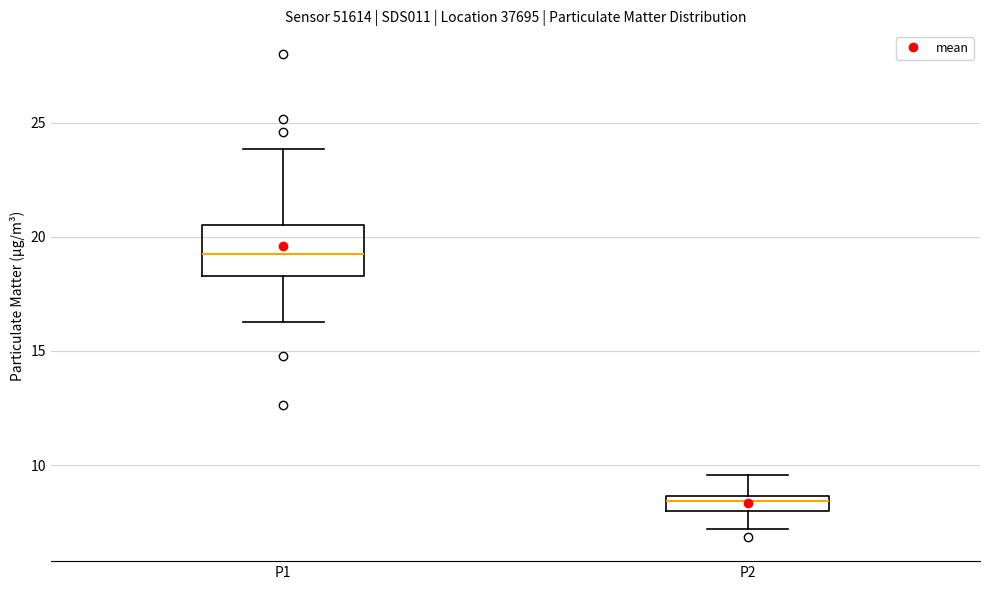

Where is the lower edge of the box for P2 on the y-axis? The values are not printed on the chart, so give them approximately, as read against the axis.

8.0